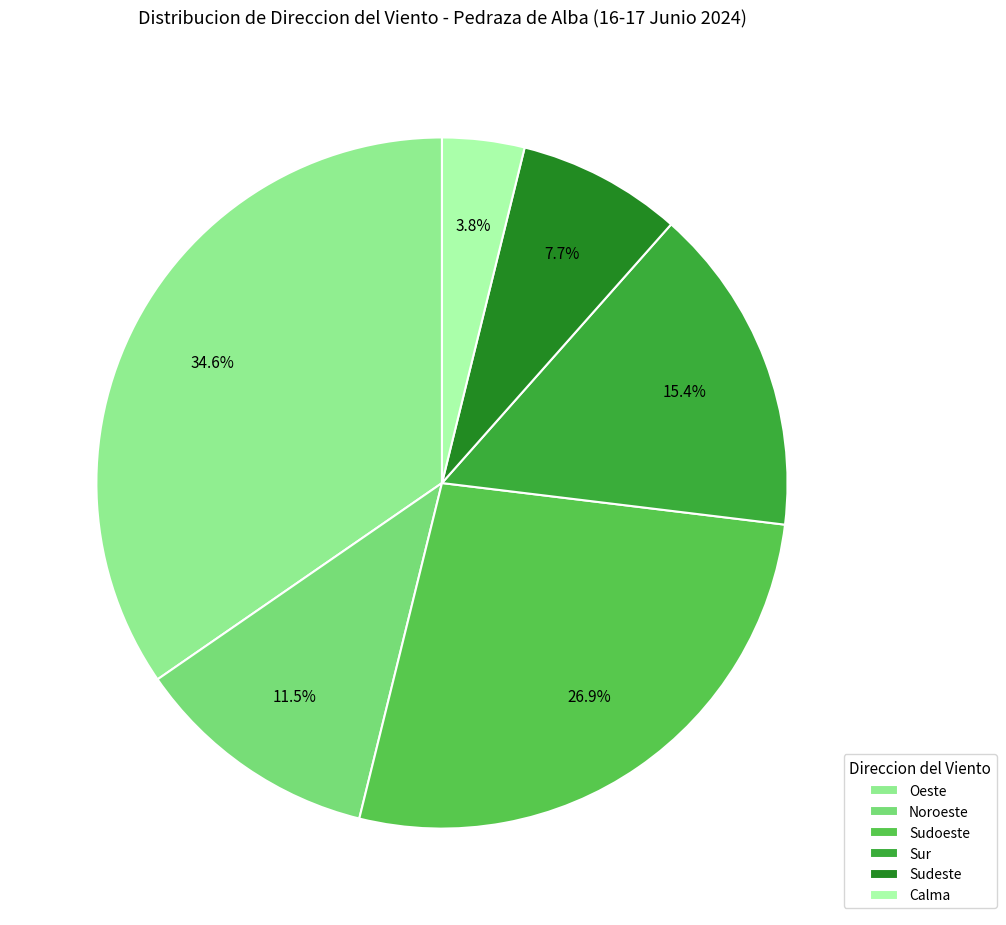

To the nearest percent, what is the difference between the largest and smallest slice percentages?

31%